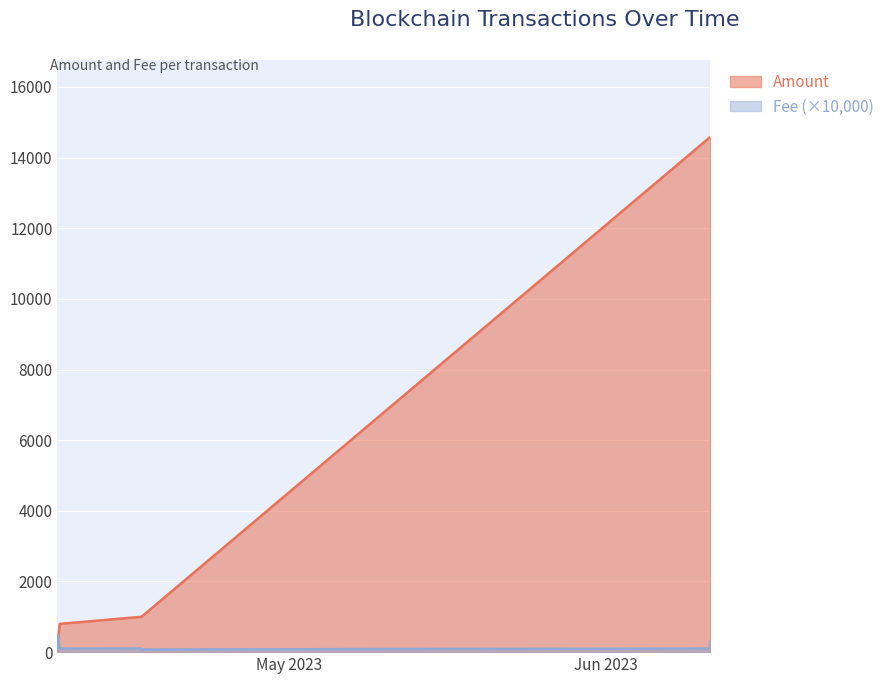

At which category is the sum across all series the highest?

2023-06-11 04:51:00